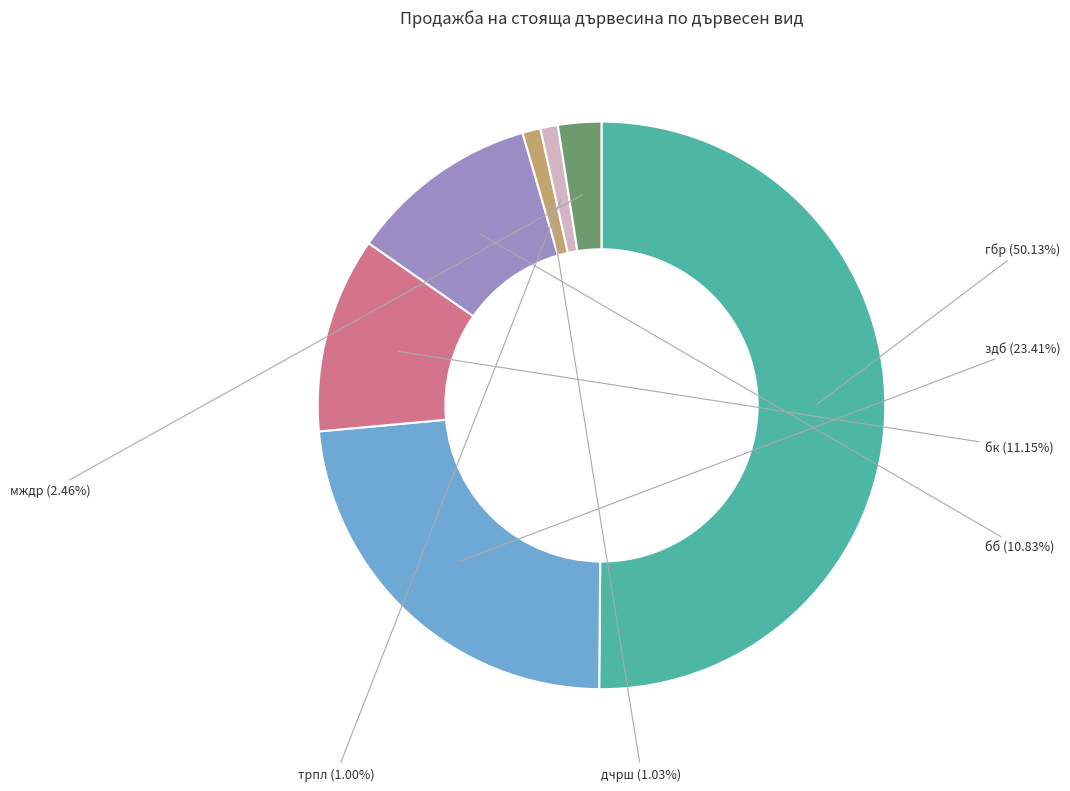

To the nearest percent, what is the combined percentage of дчрш and бб?

12%